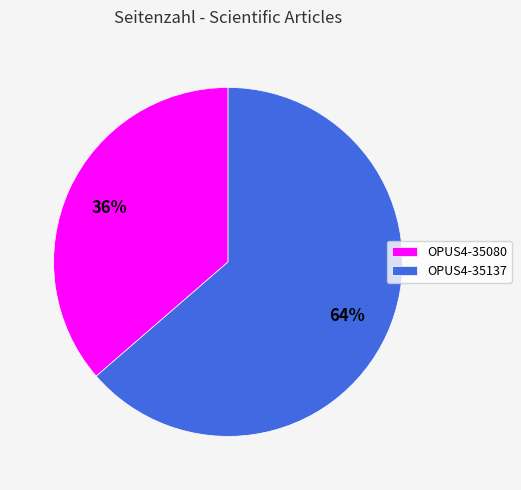

What is the largest slice in the pie chart?

OPUS4-35137